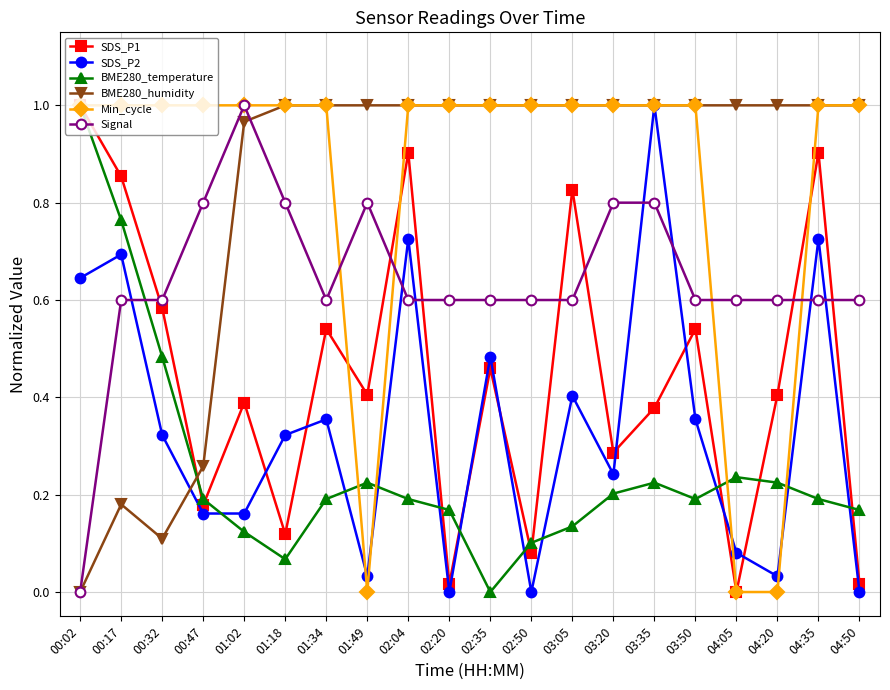

What position from the left is 03:05?

13